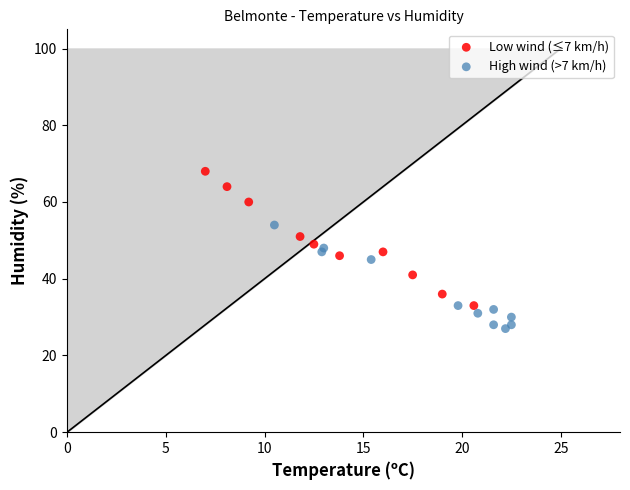

What are all the series names shown in the legend?

Low wind (≤7 km/h), High wind (>7 km/h)